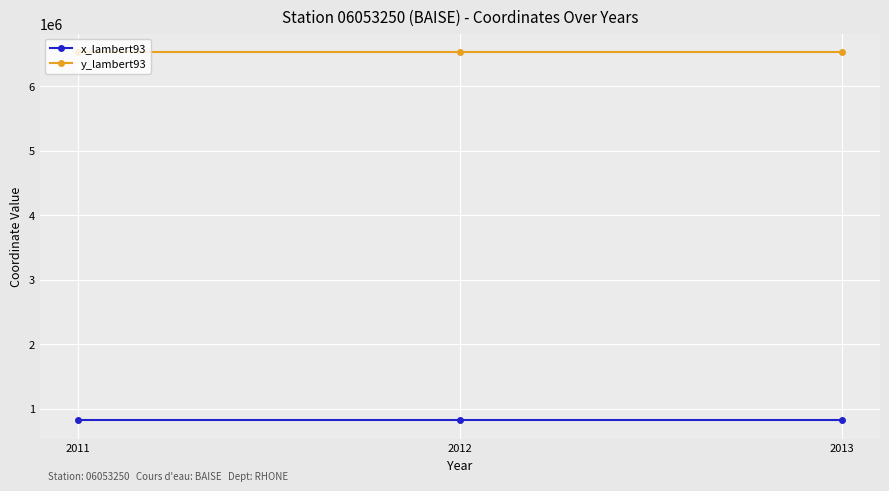

What is the highest value of the y_lambert93 series?

6534943